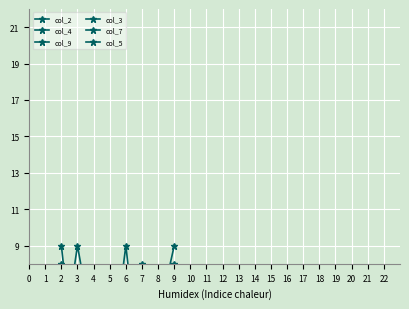

Where does the col_9 series first go above 5?

3